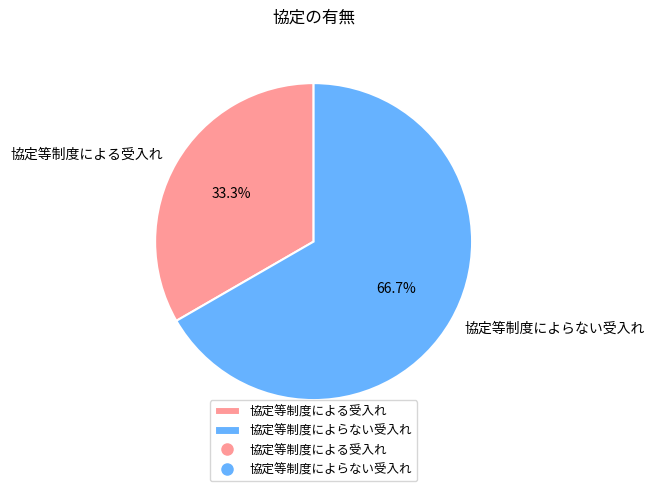

To the nearest percent, what percentage of the pie is 協定等制度による受入れ?

33%